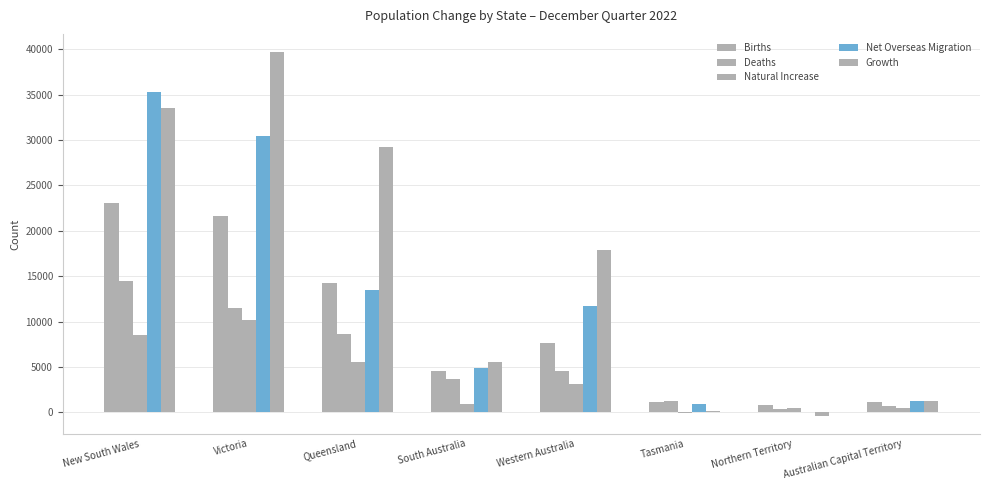

What is the difference between the Deaths values at South Australia and Northern Territory?

3302